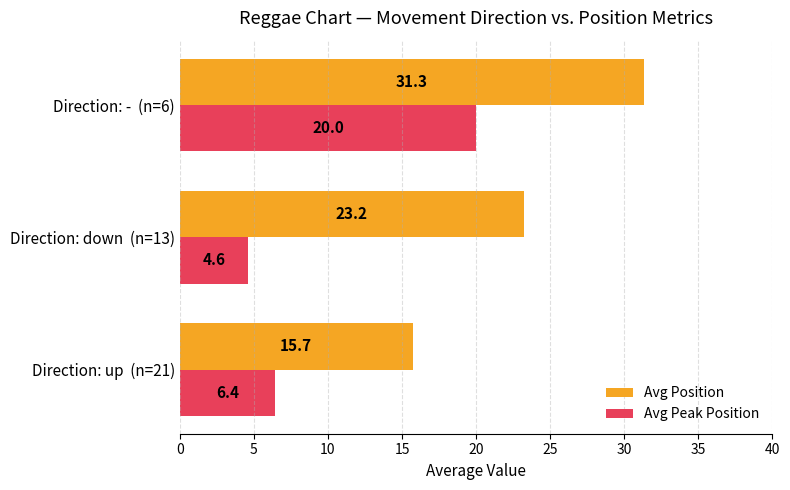

Between Direction: up  (n=21) and Direction: -  (n=6), which series saw the biggest shift?

Avg Position